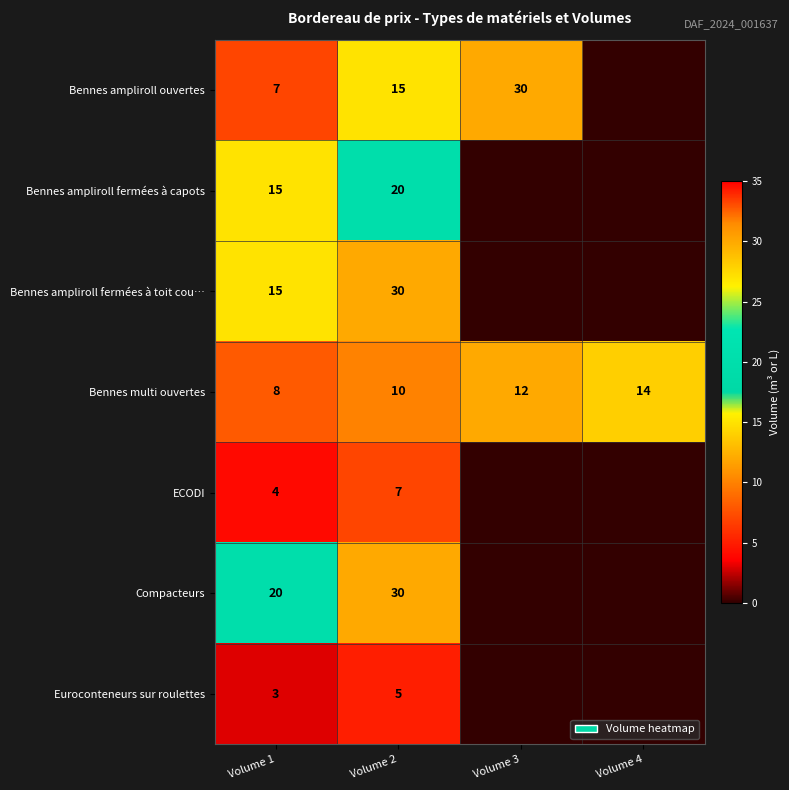

True or false: Bennes ampliroll fermées à capots has a value of 20 at Volume 1.

False